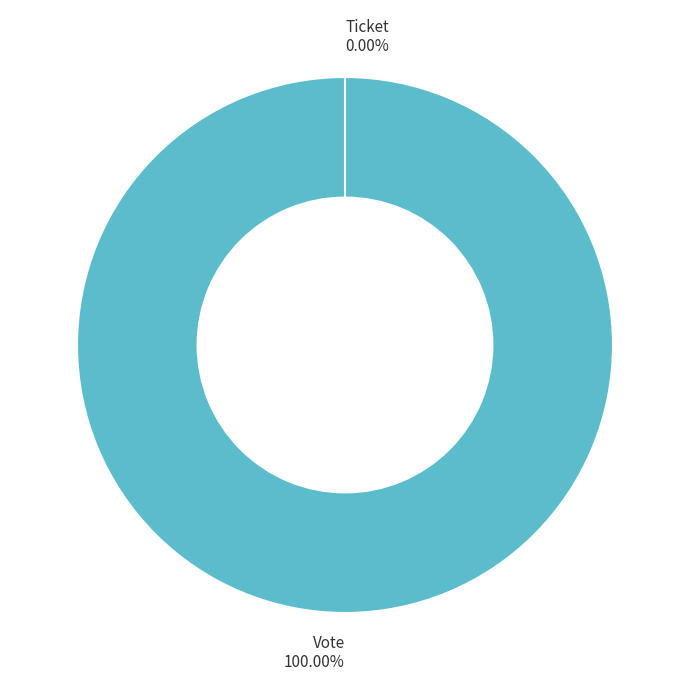

Is it true that Vote is 88% of the pie?

False